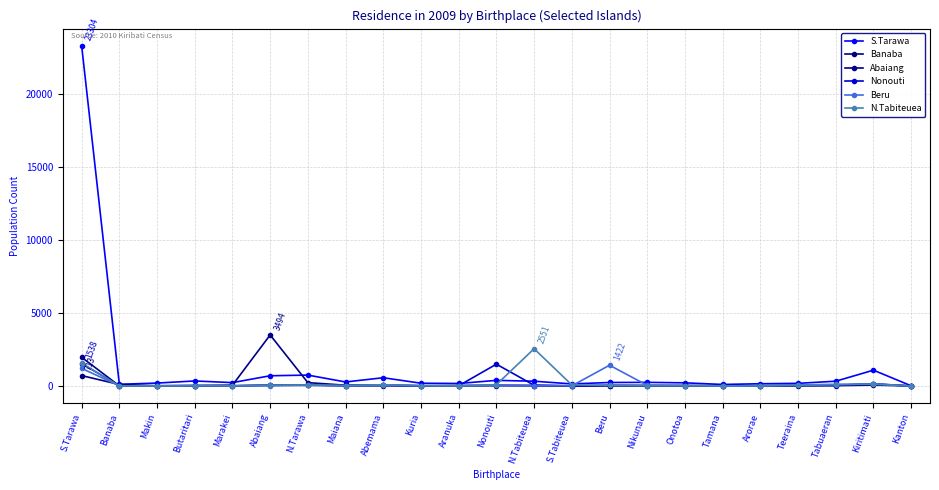

The Nonouti series shows 1495 at Nonouti. True or false?

True